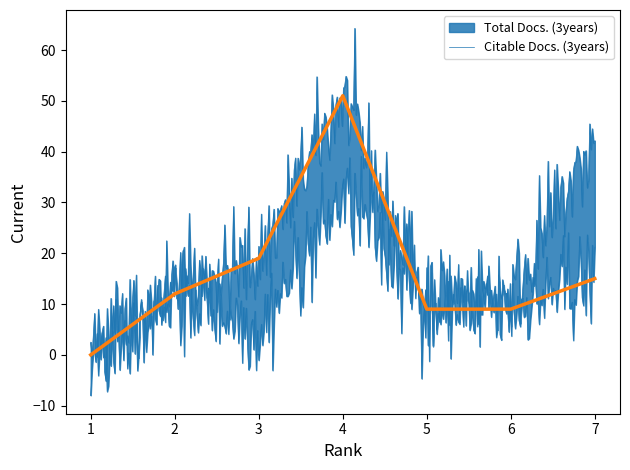

How many values are below 12?

3